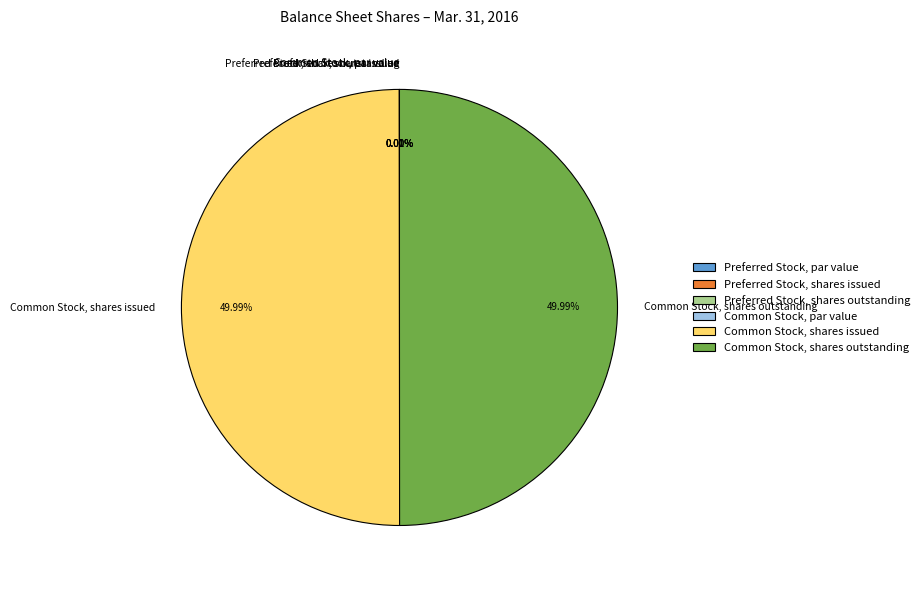

Is it true that Preferred Stock, par value is 0% of the pie?

True